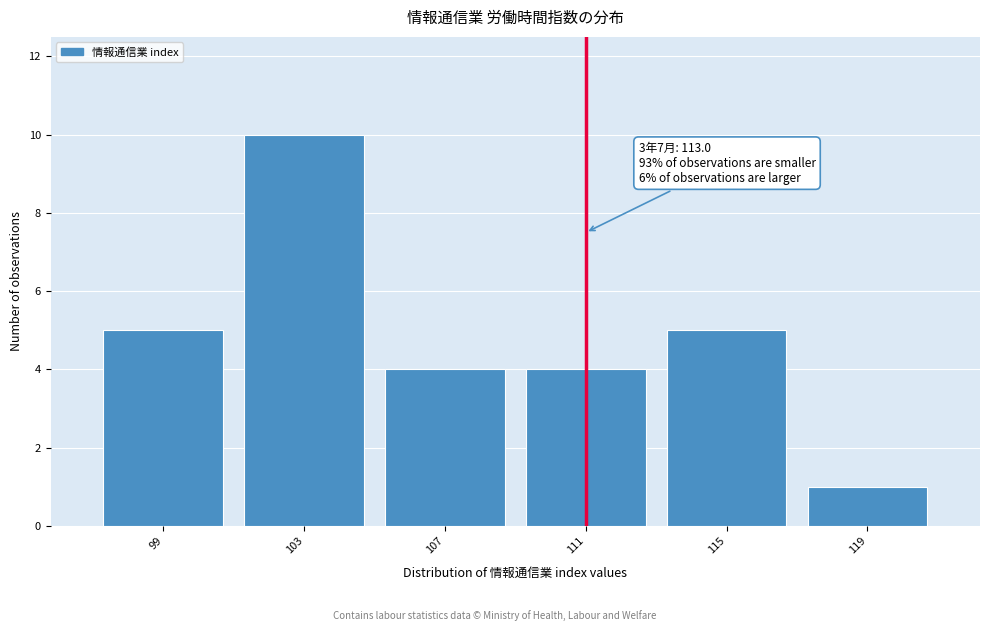

Reading left to right, what are all the values shown in this chart?

99=5	103=10	107=4	111=4	115=5	119=1